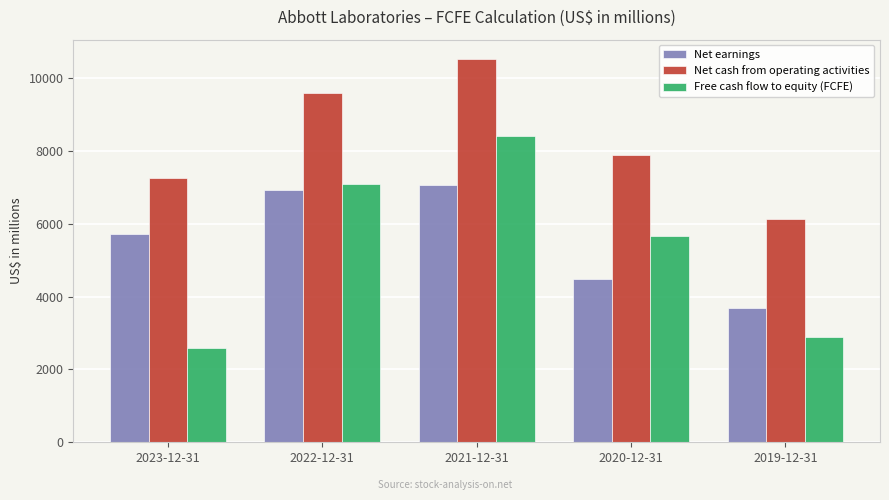

What is the difference between the Net earnings values at 2019-12-31 and 2022-12-31?

3246